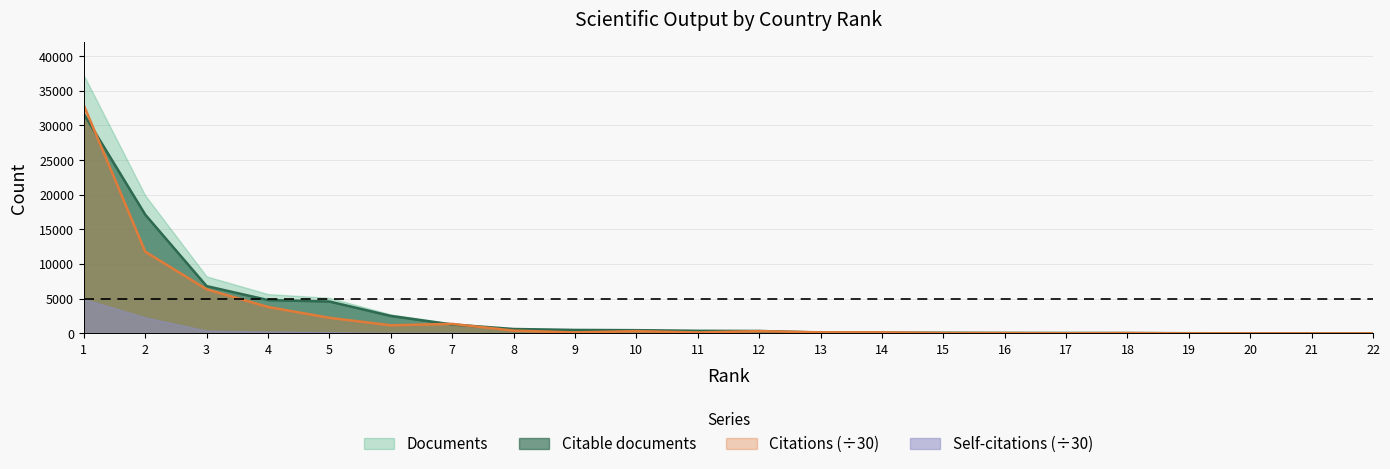

True or false: Documents and Citable documents cross at least once.

True